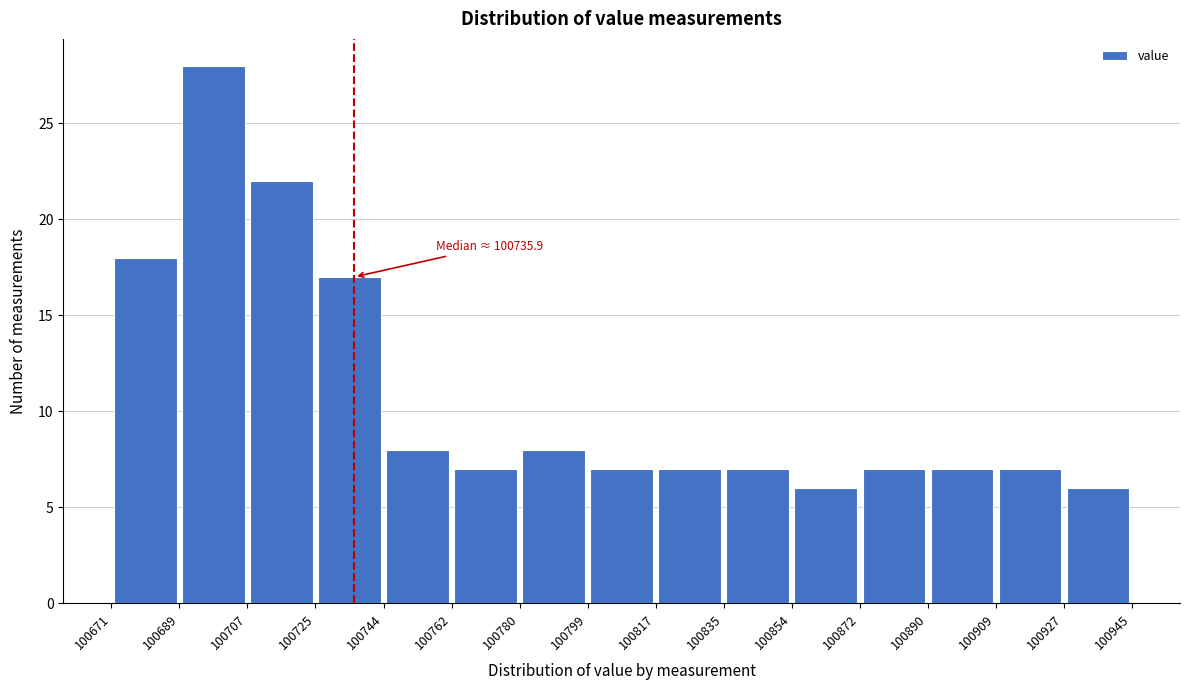

Over which range of the x-axis is the bar tallest?

100689 to 100707